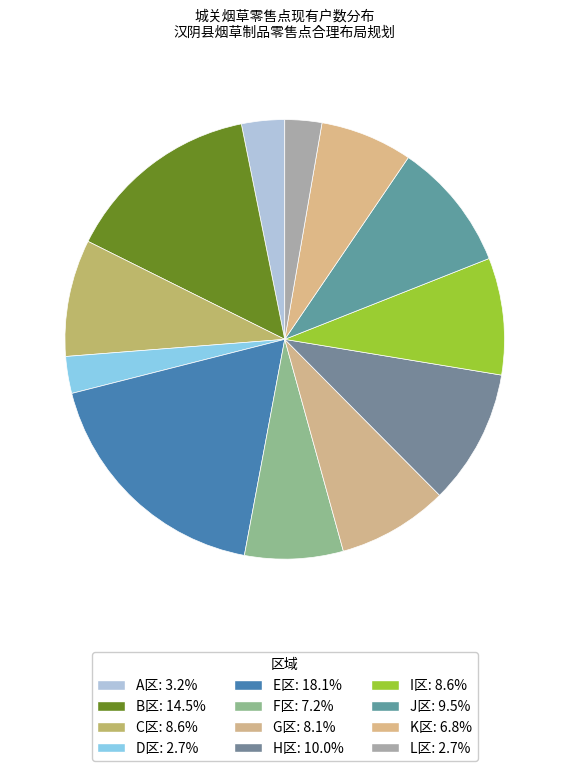

How many slices are in this pie chart?

12